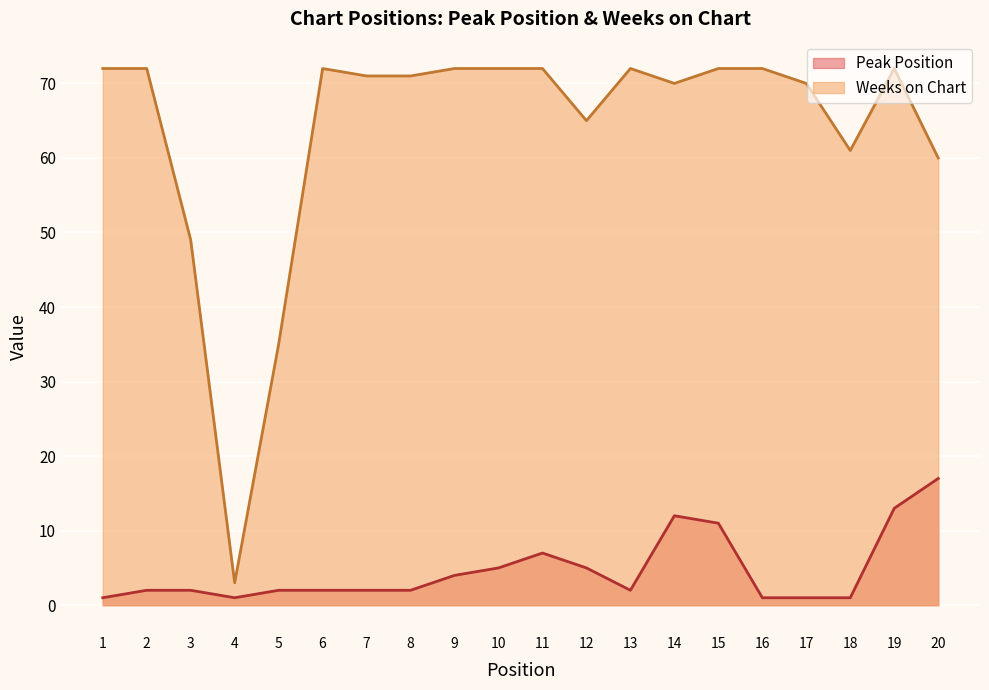

True or false: Peak Position and Weeks on Chart cross at least once.

False